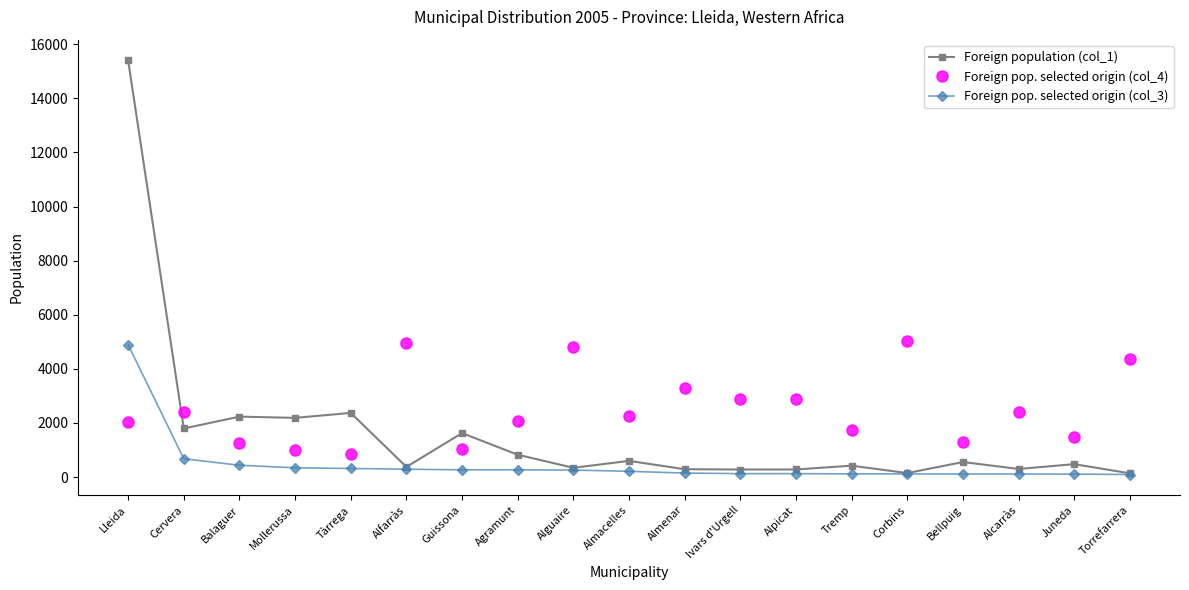

The value of Foreign pop. selected origin (col_3) at Ivars d'Urgell is 126. True or false?

True